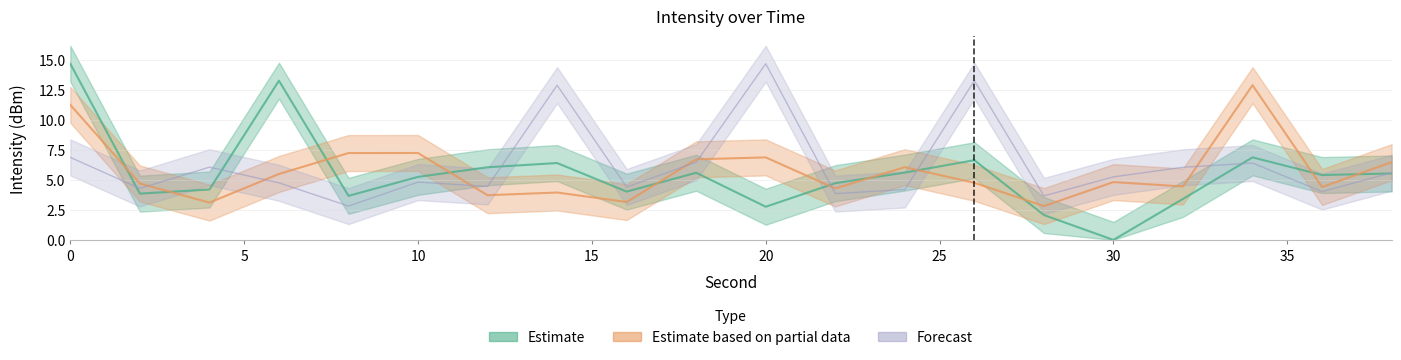

Which series has the largest range (max minus min)?

Estimate